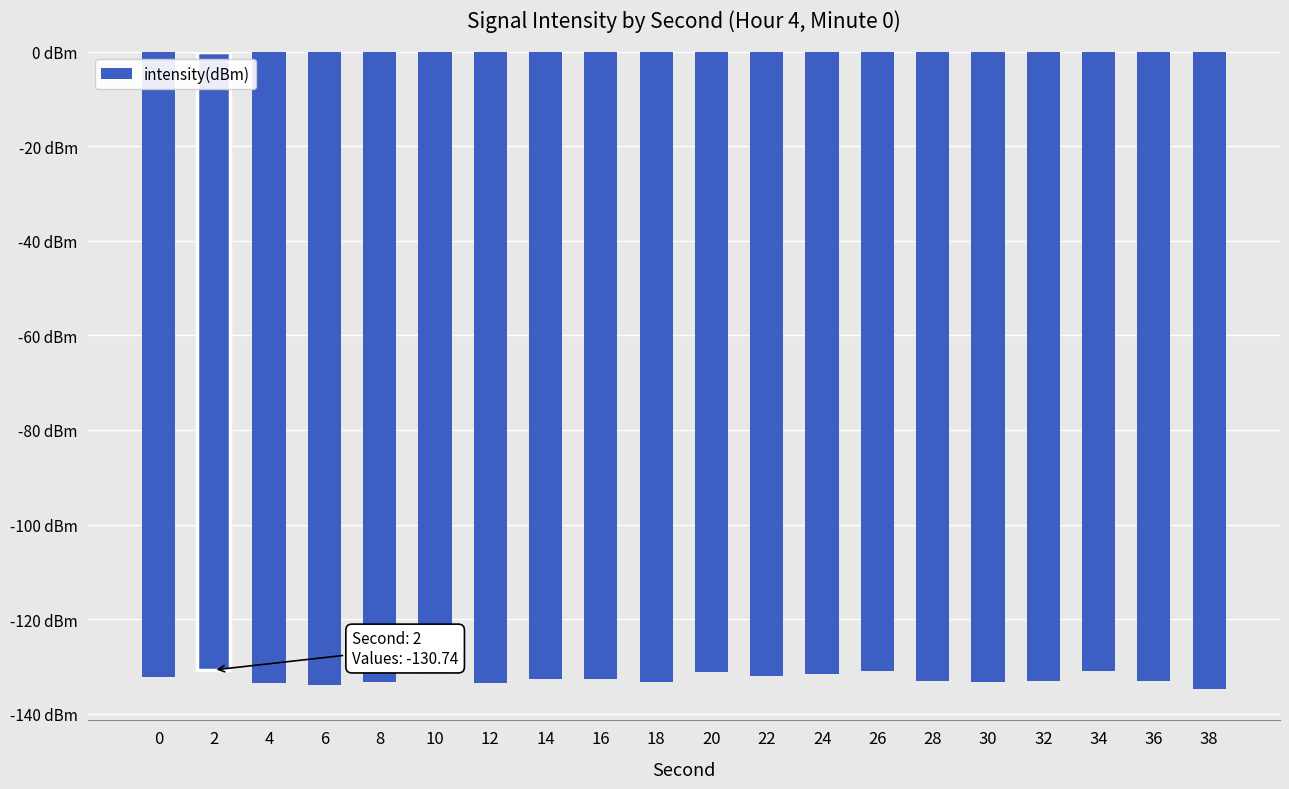

Rank the categories by value from highest to lowest.

2, 26, 34, 20, 10, 24, 22, 0, 14, 16, 36, 32, 28, 18, 8, 30, 4, 12, 6, 38